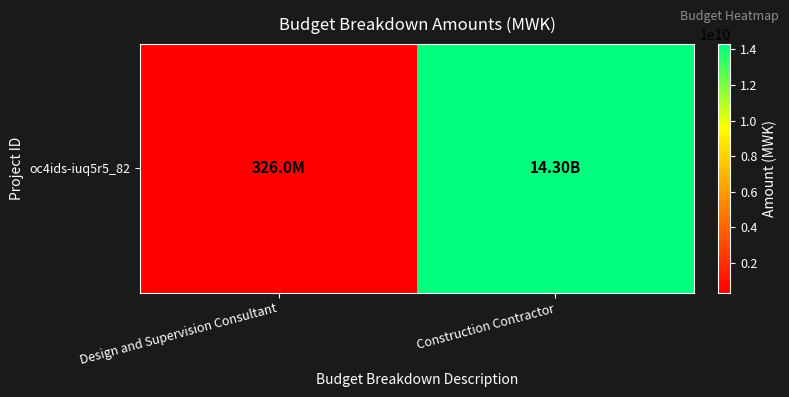

Count the values in the range 326000000 to 14298344928.

2